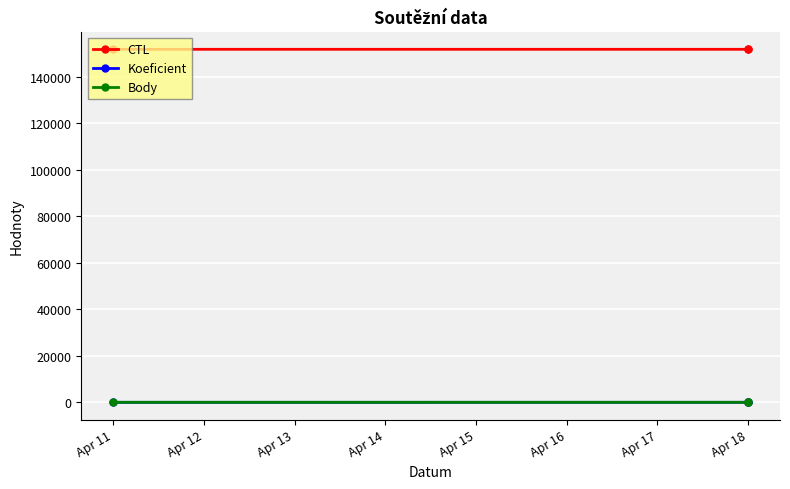

What is the lowest value of the Koeficient series?

4.5